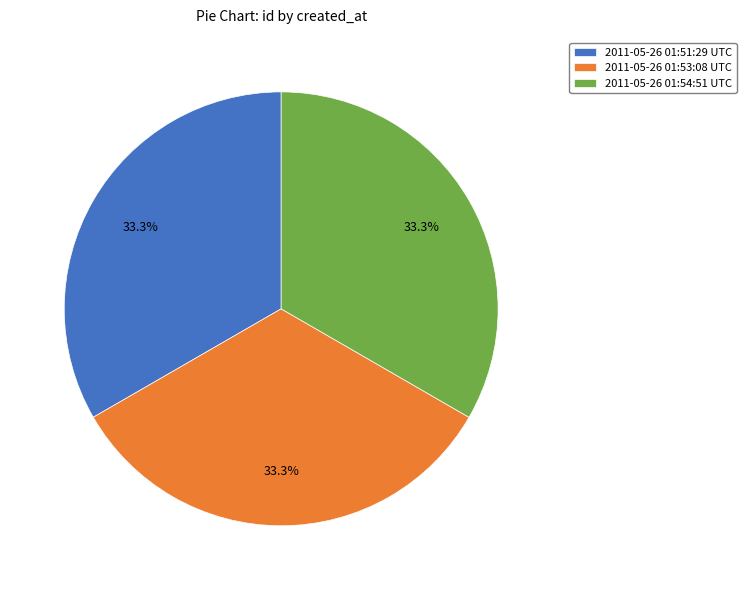

Approximately how many times larger is the value at 2011-05-26 01:51:29 UTC compared to 2011-05-26 01:53:08 UTC?

1.0